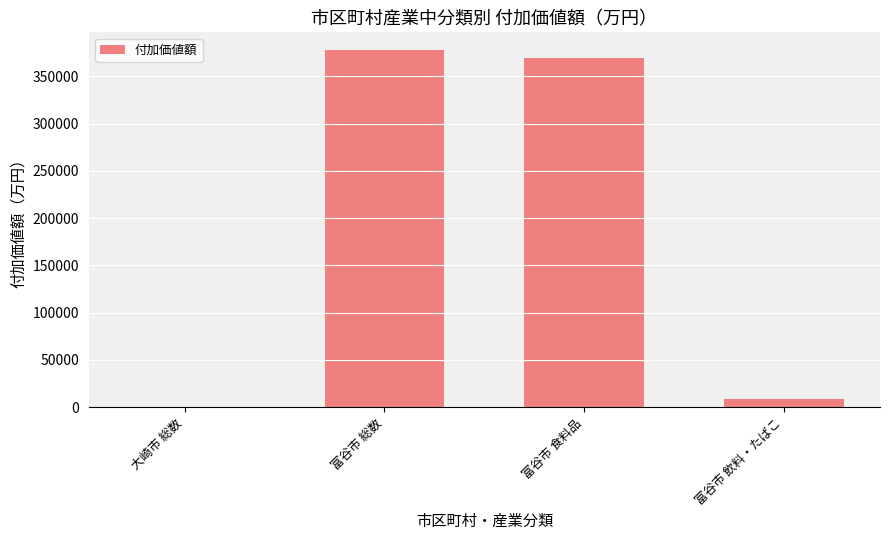

What is the sum of all values?

755200